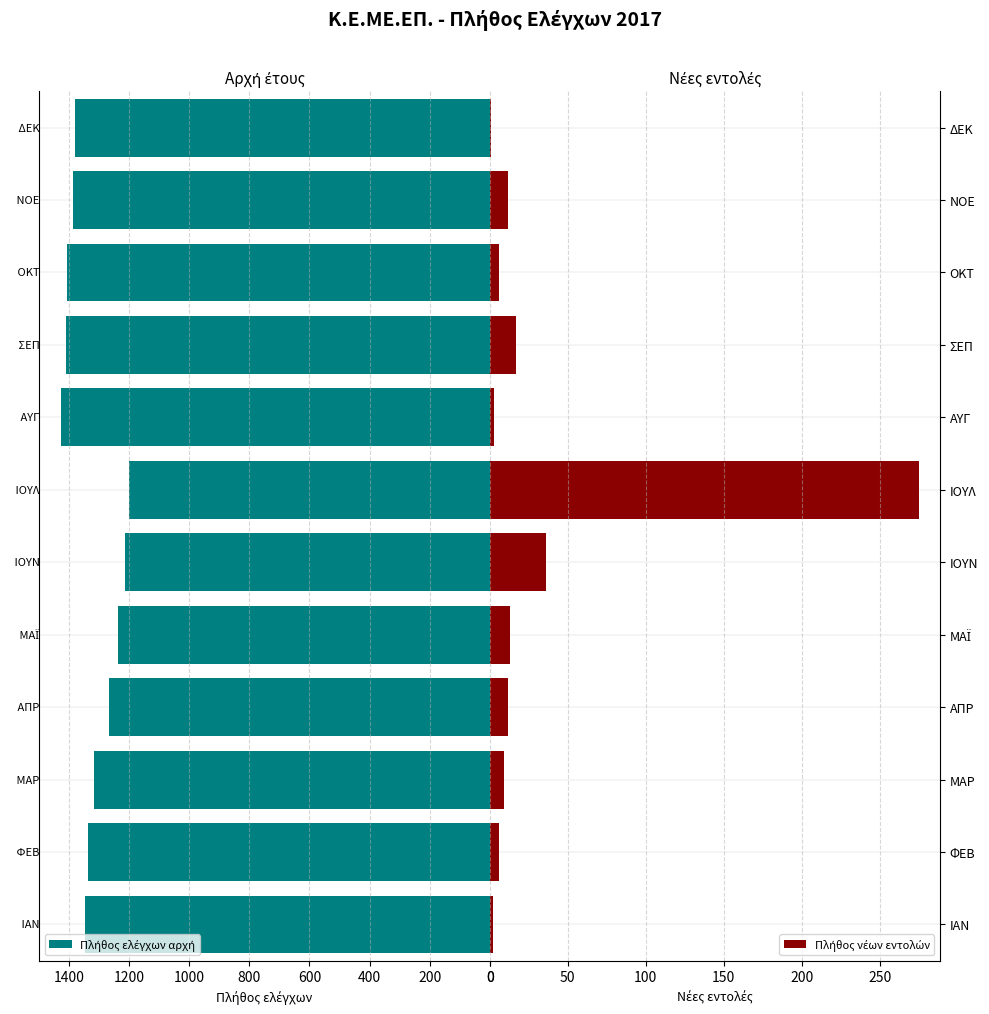

The Πλήθος ελέγχων αρχή series shows 658 at ΣΕΠ. True or false?

False